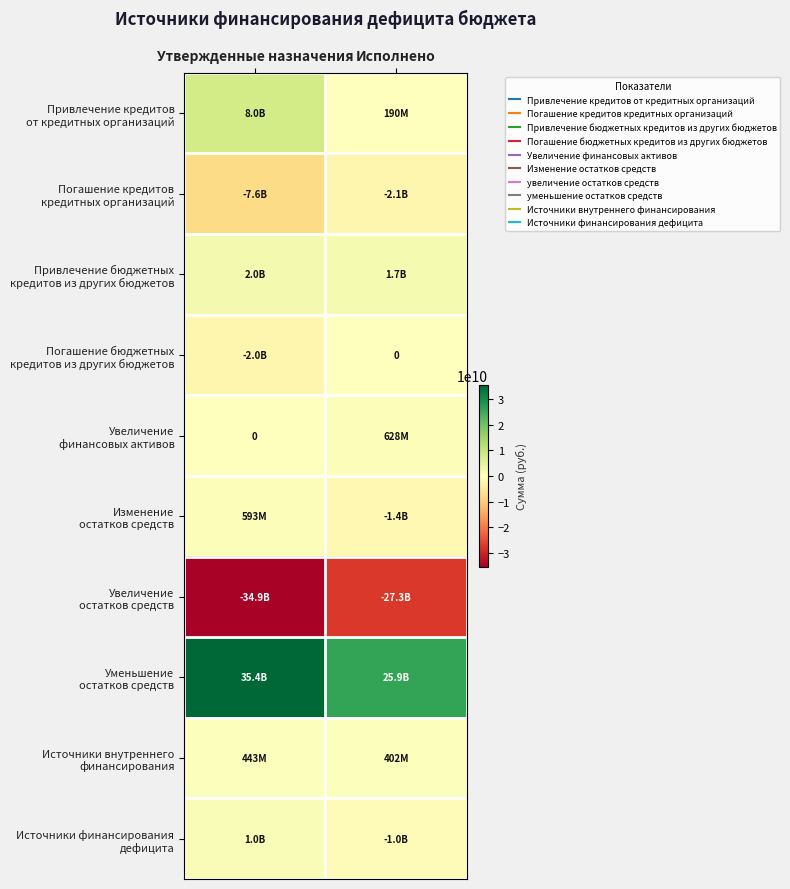

Which has a higher value, Исполнено or Утвержденные назначения?

Утвержденные назначения